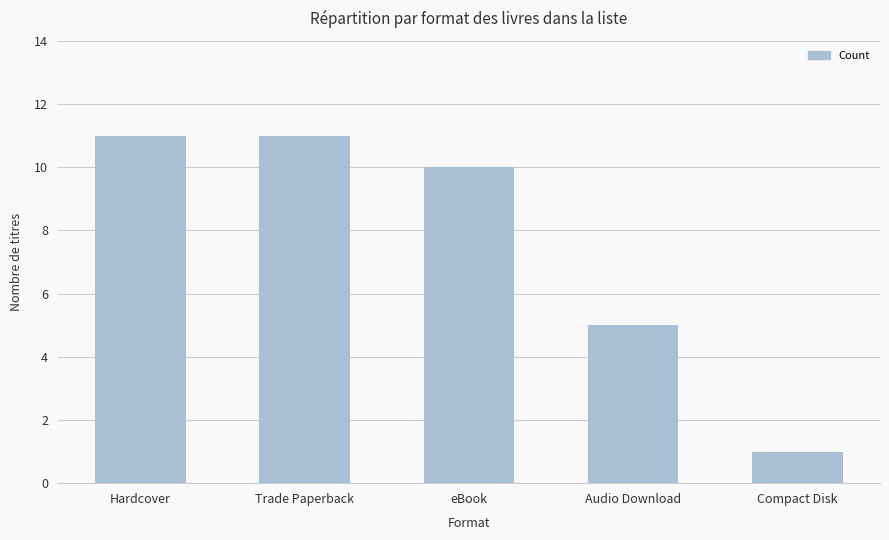

What is the sum of all values?

38